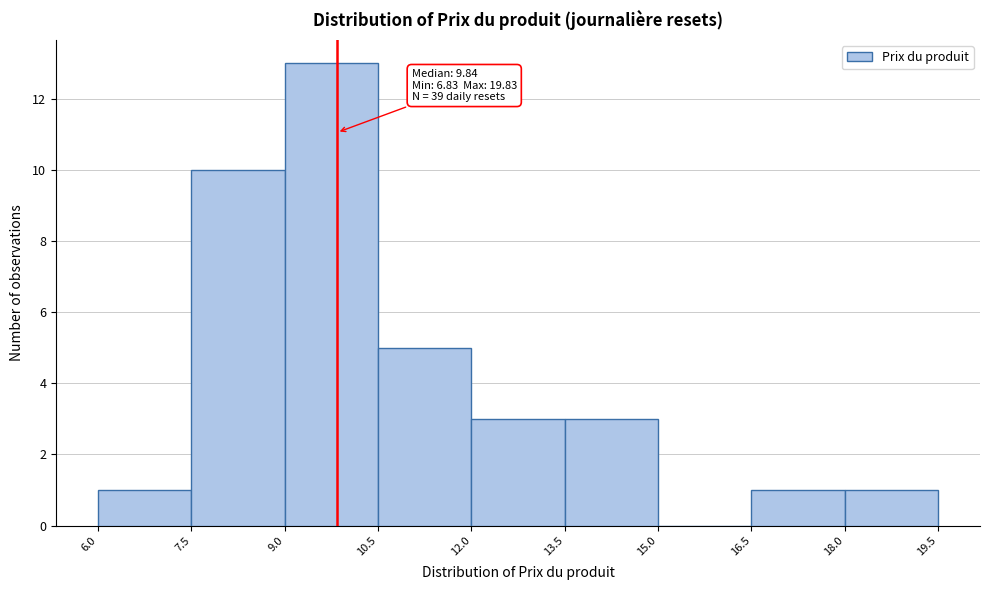

Which range on the x-axis has the tallest bar?

9.0 to 10.5